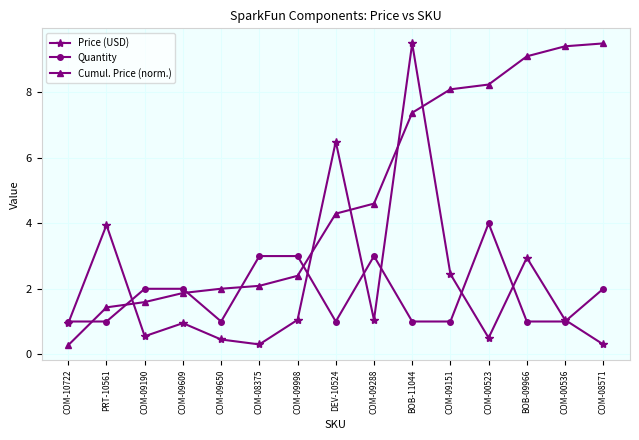

What is the greatest value displayed?

9.5